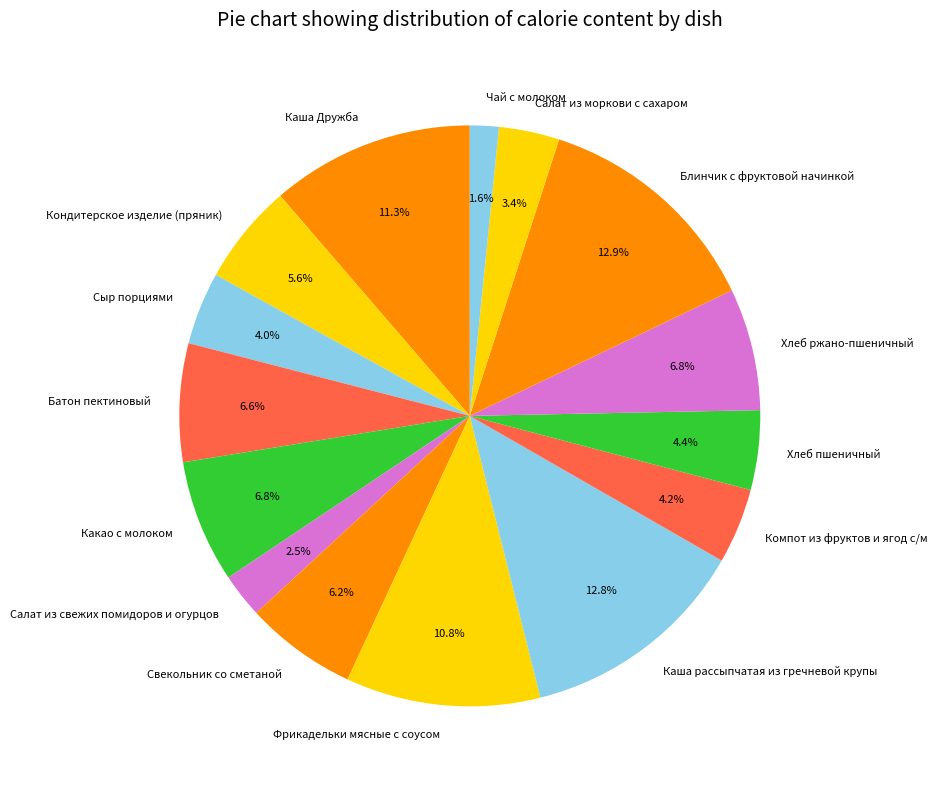

Which has a higher value, Компот из фруктов и ягод с/м or Салат из свежих помидоров и огурцов?

Компот из фруктов и ягод с/м